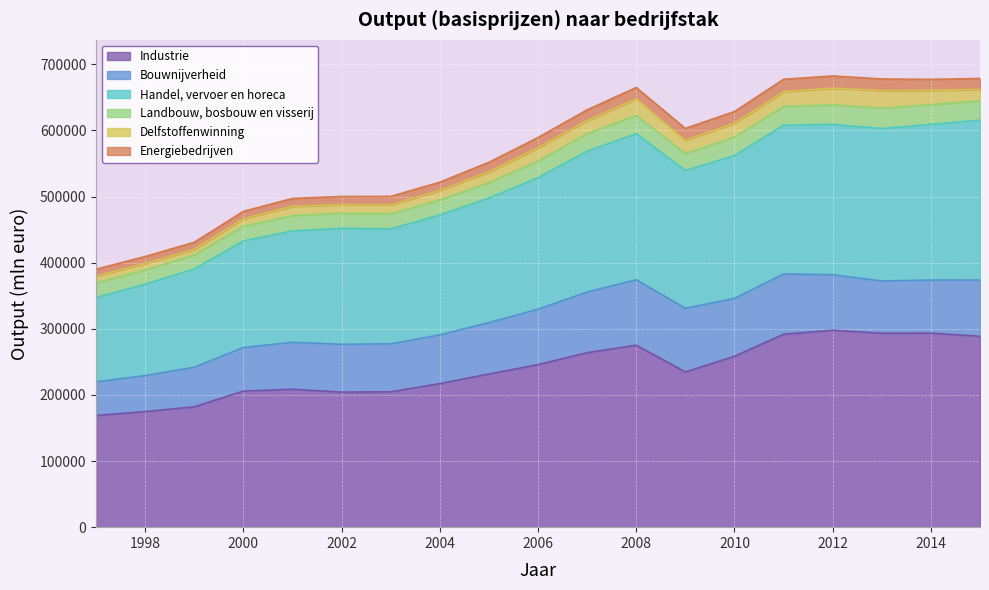

Where is the first local maximum for Industrie?

2001